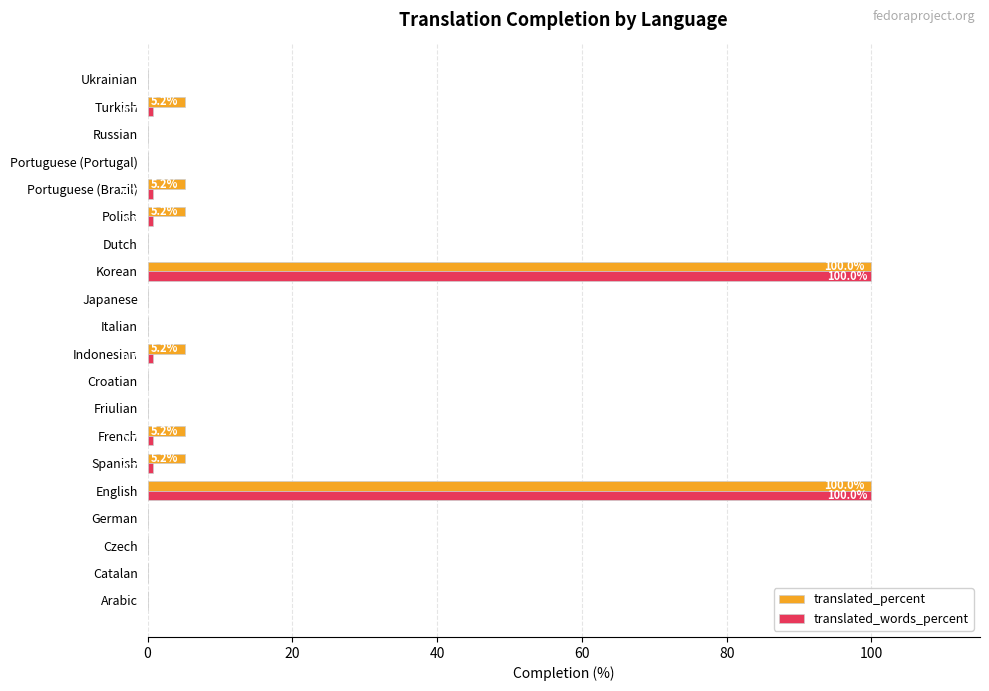

How many series are shown in this chart?

2